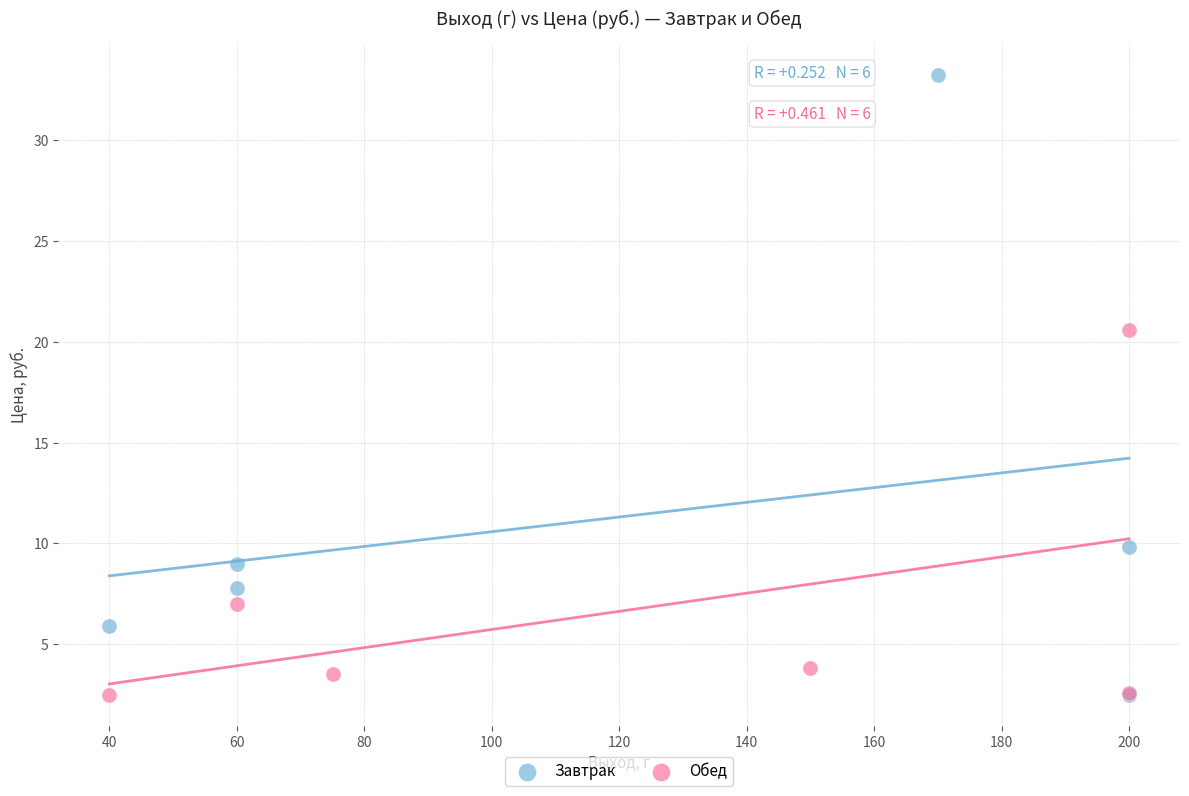

Which series has the largest Y range (max minus min)?

Завтрак